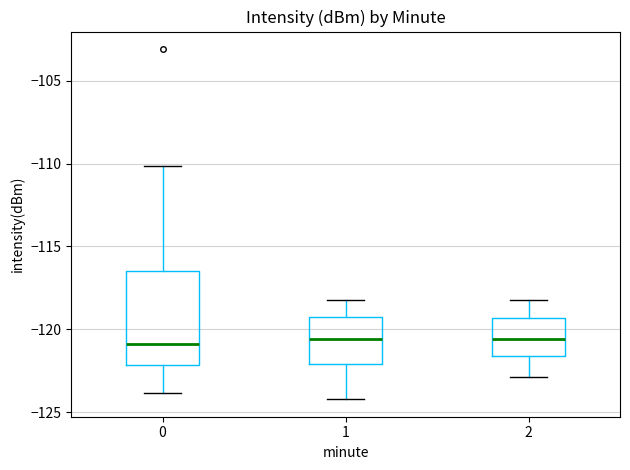

Reading left to right, transcribe this box plot: for each box, give where its median line is, the range the box spans, and where its two whiskers end, as read against the y-axis. The values are not printed on the chart, so give them approximately, as read against the axis.

0: median -121.0, box -122.0 to -116.5, whiskers -124.0 to -110.0
1: median -120.5, box -122.0 to -119.5, whiskers -124.0 to -118.0
2: median -120.5, box -121.5 to -119.5, whiskers -123.0 to -118.0